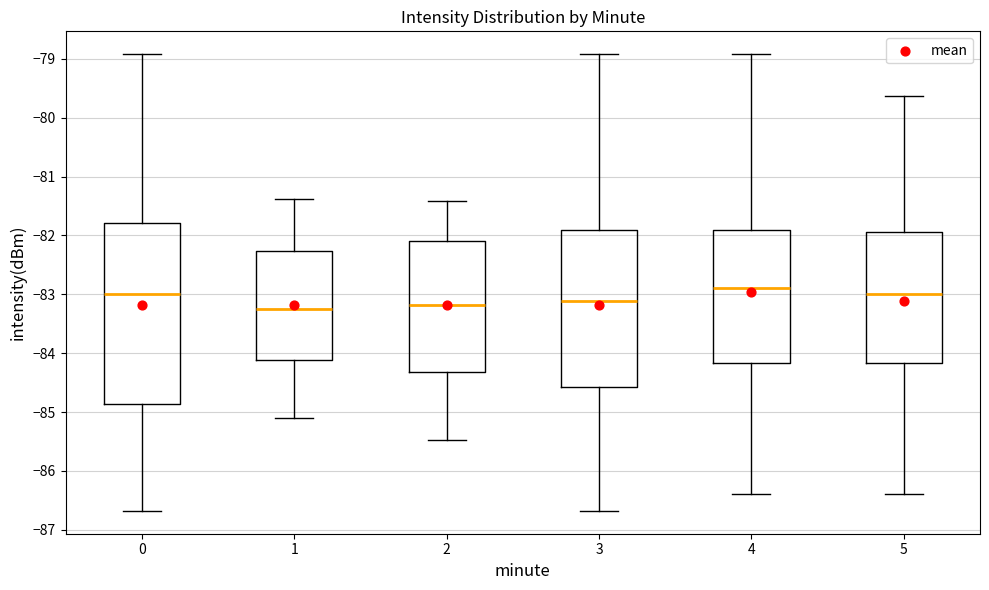

Reading left to right, read every box against the y-axis: the position of its median line, the range the box covers, and the ends of its whiskers. The values are not printed on the chart, so give them approximately, as read against the axis.

0: median -83.0, box -84.9 to -81.8, whiskers -86.7 to -78.9
1: median -83.2, box -84.1 to -82.3, whiskers -85.1 to -81.4
2: median -83.2, box -84.3 to -82.1, whiskers -85.5 to -81.4
3: median -83.1, box -84.6 to -81.9, whiskers -86.7 to -78.9
4: median -82.9, box -84.2 to -81.9, whiskers -86.4 to -78.9
5: median -83.0, box -84.2 to -81.9, whiskers -86.4 to -79.6